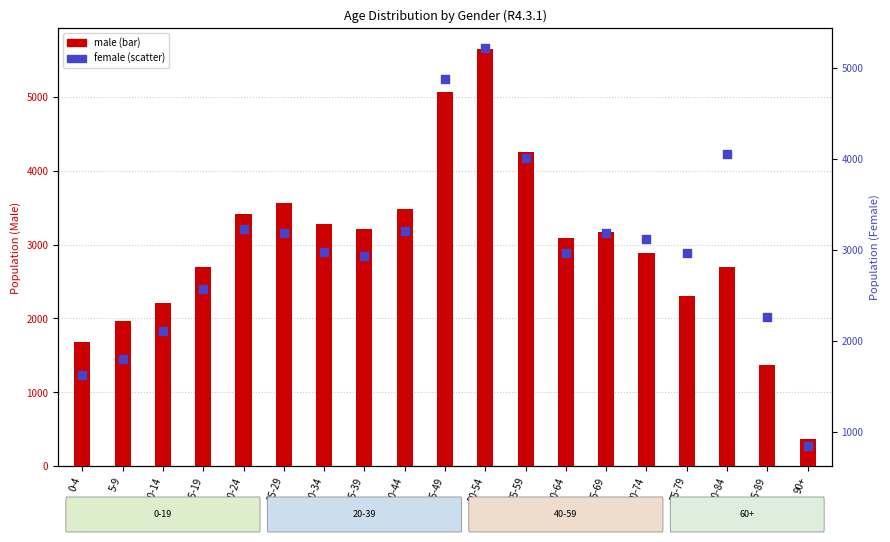

At which category is the sum across all series the highest?

50-54